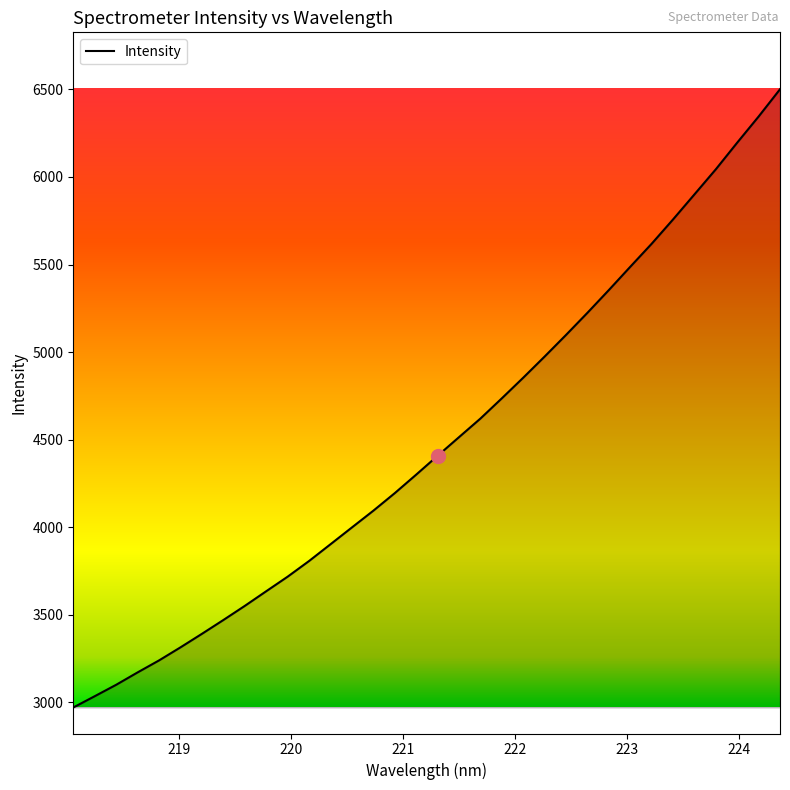

What is the difference between the second highest and second lowest values?

3310.1